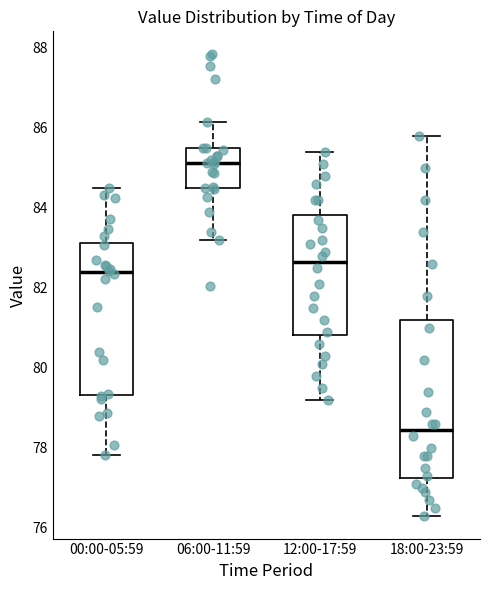

Where does the upper whisker of the box for 18:00-23:59 end on the y-axis? The values are not printed on the chart, so give them approximately, as read against the axis.

85.8